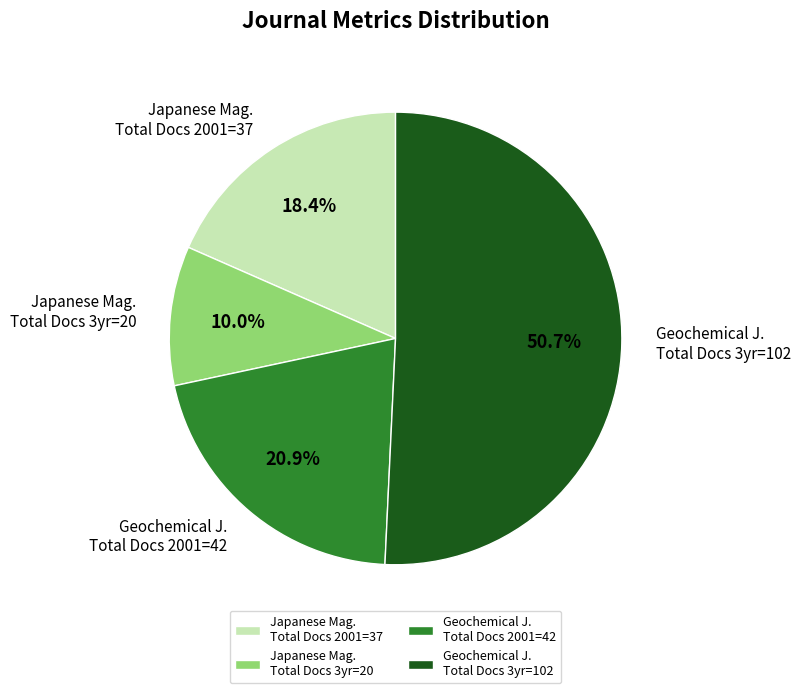

Does Geochemical J. Total Docs 3yr=102 represent more than half of the total?

Yes